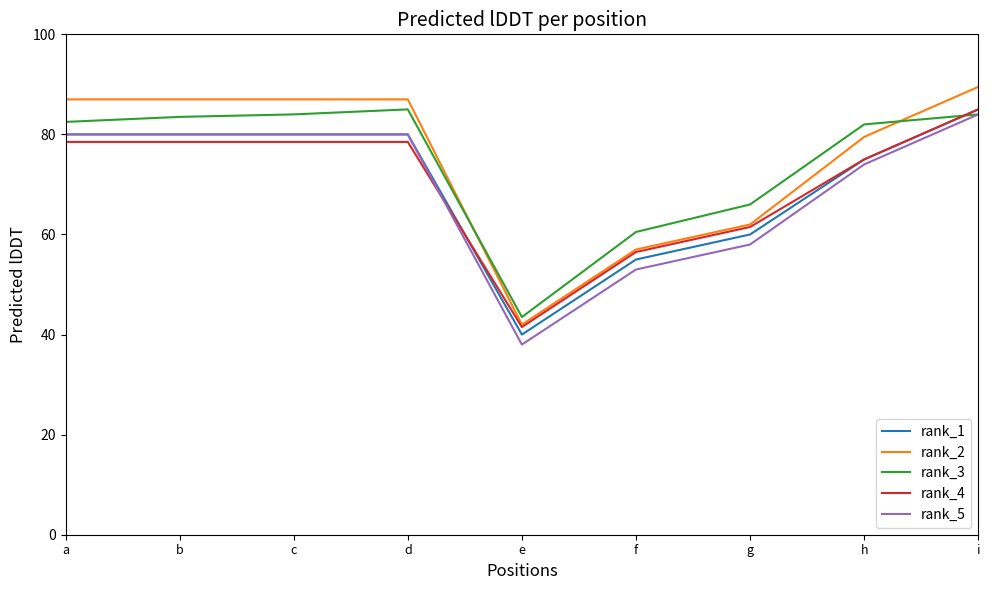

How many times do rank_3 and rank_1 cross each other?

1